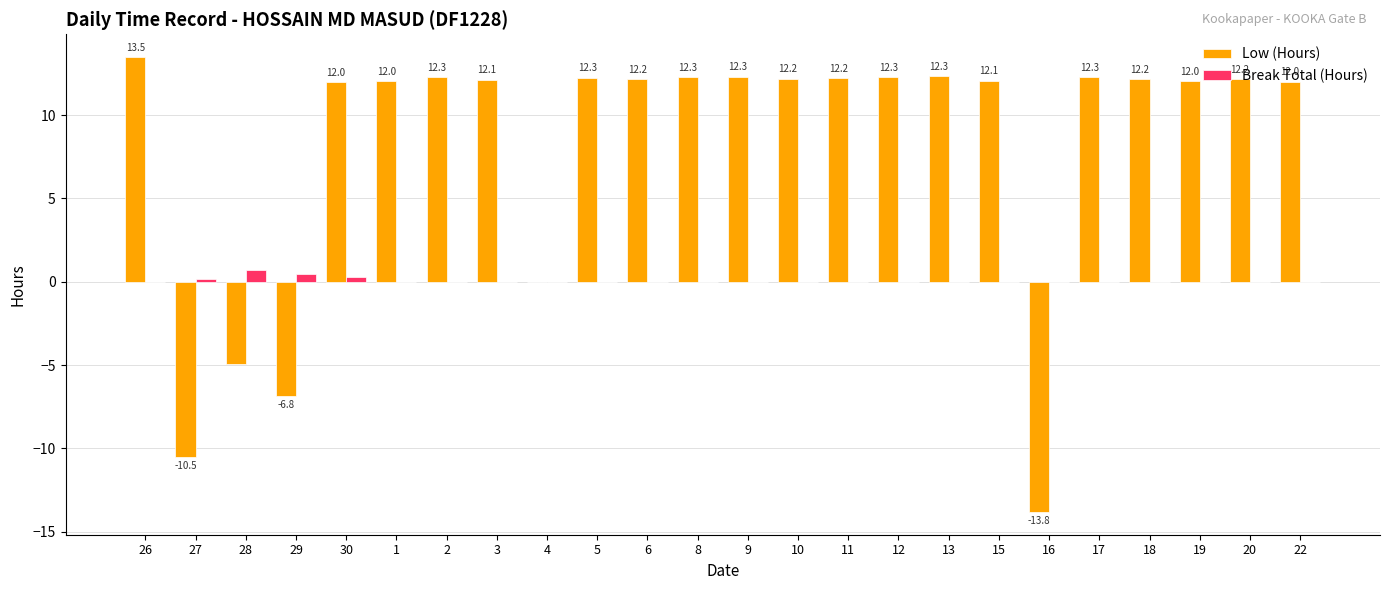

Is it true that Low (Hours) equals 6.2 at 2?

False